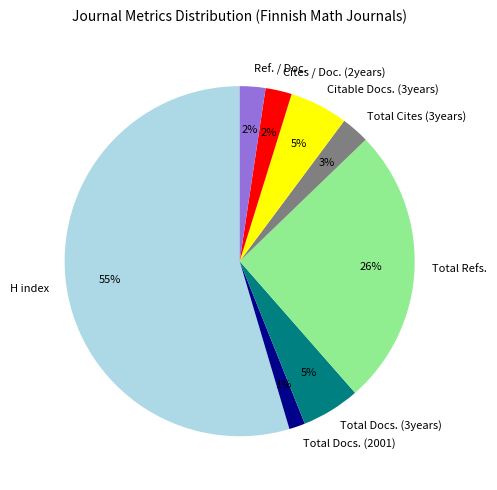

What percentage is the Cites / Doc. (2years) slice, to the nearest percent?

2%